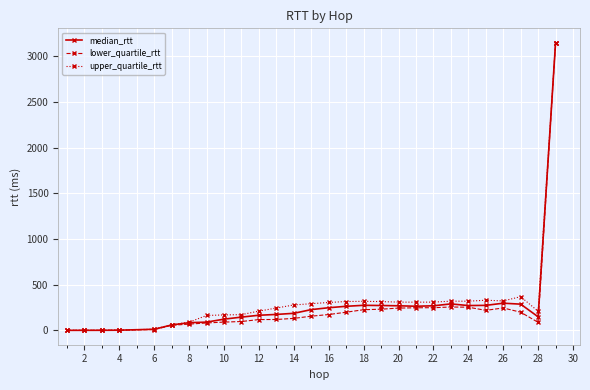

What is the value of the upper_quartile_rtt point at the 9th from the left?

169.4